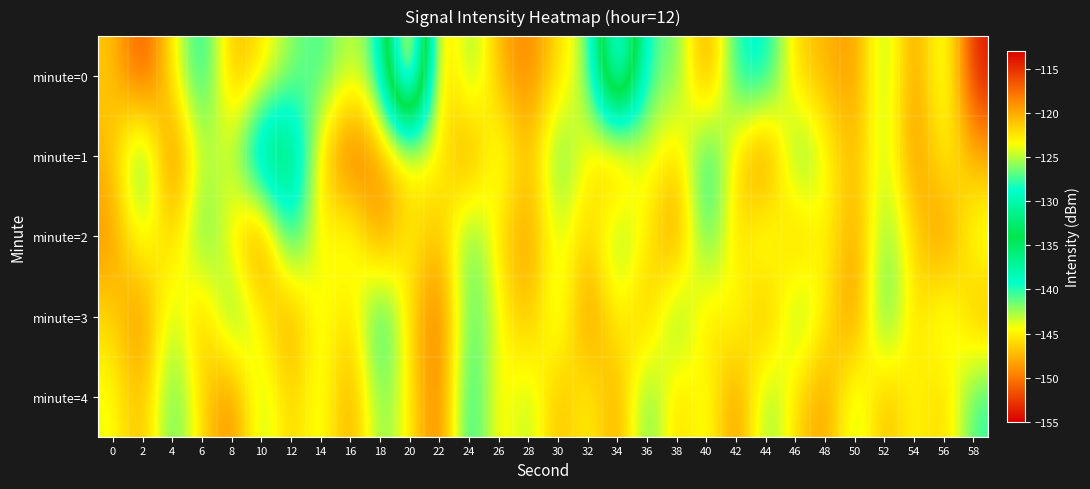

At which category is the sum across all series the highest?

22